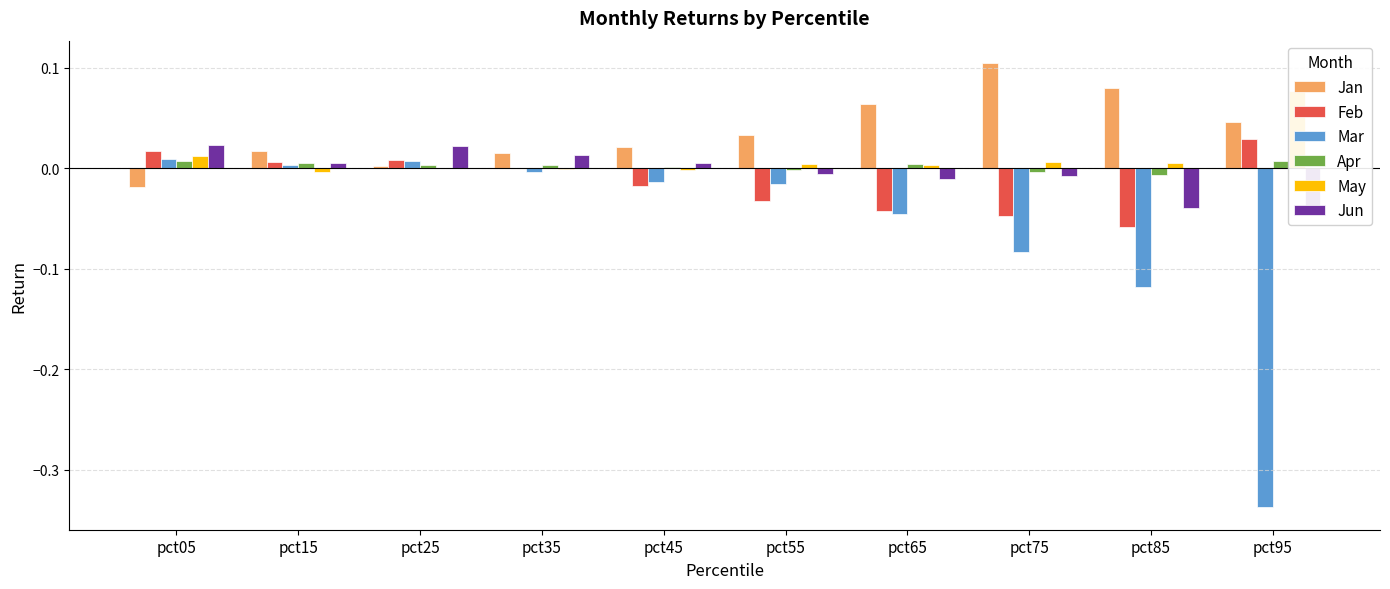

What is the approximate value of Feb at pct85?

-0.1